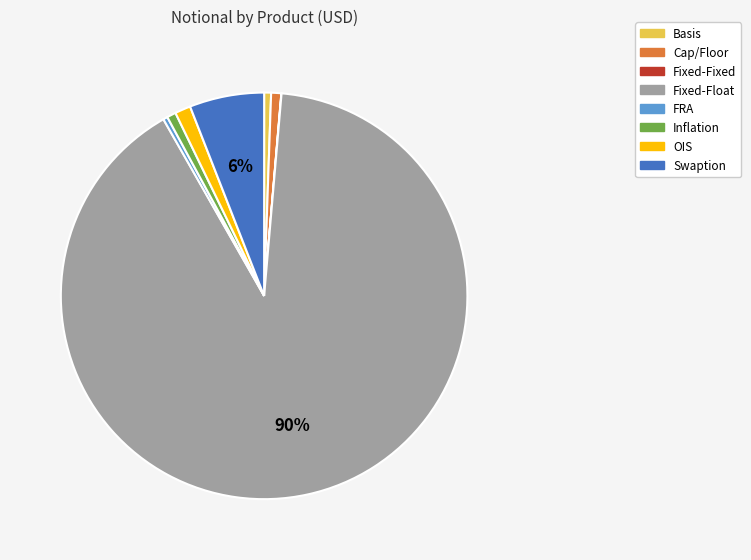

Is the sum of Basis and OIS greater than half?

No